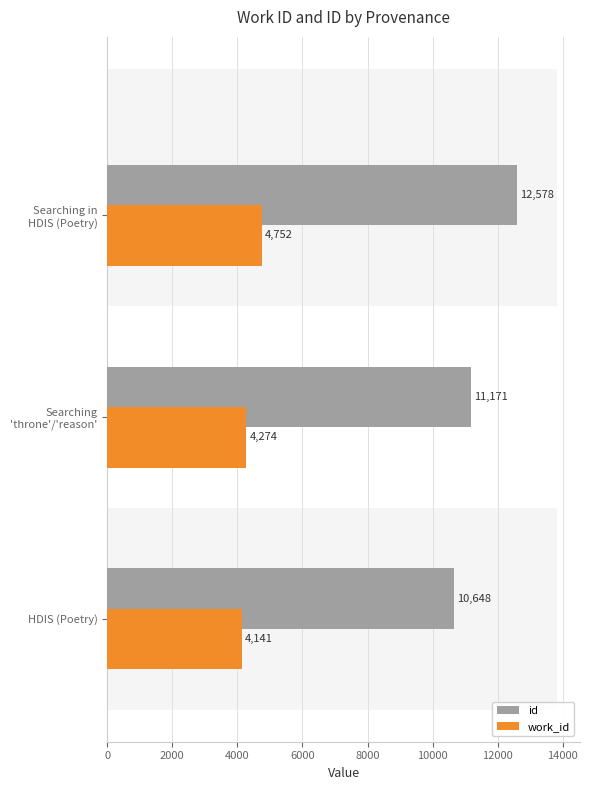

What is the maximum value for id?

12578